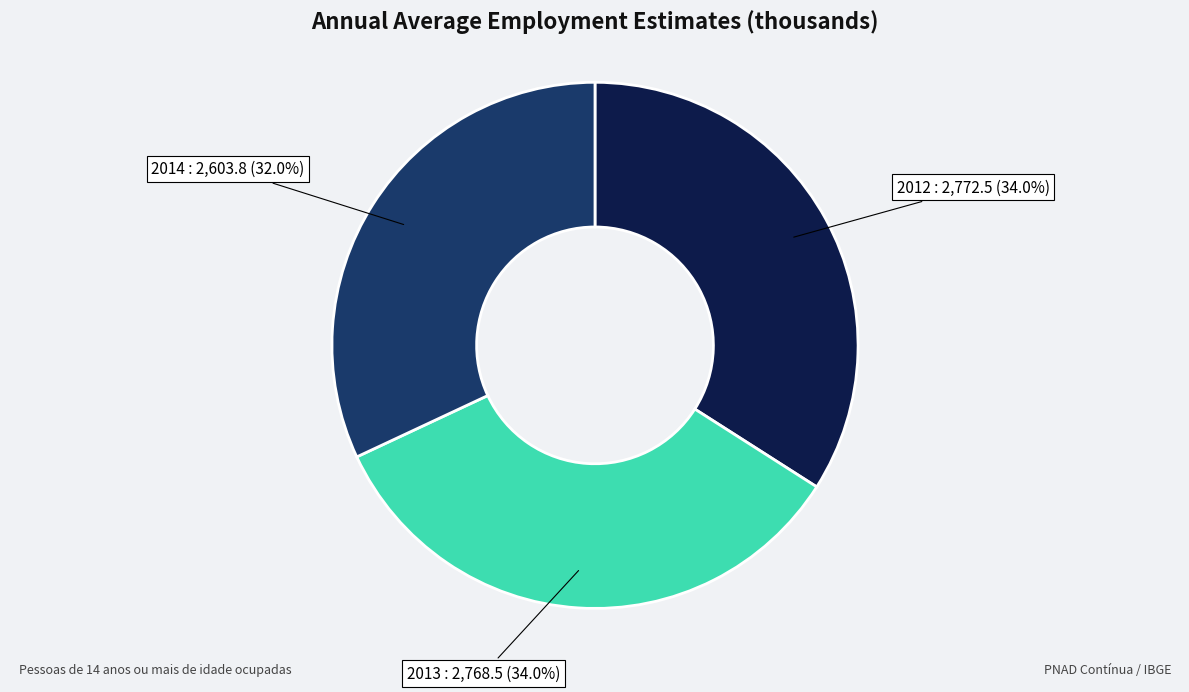

To the nearest percent, what portion does 2012 represent?

34%